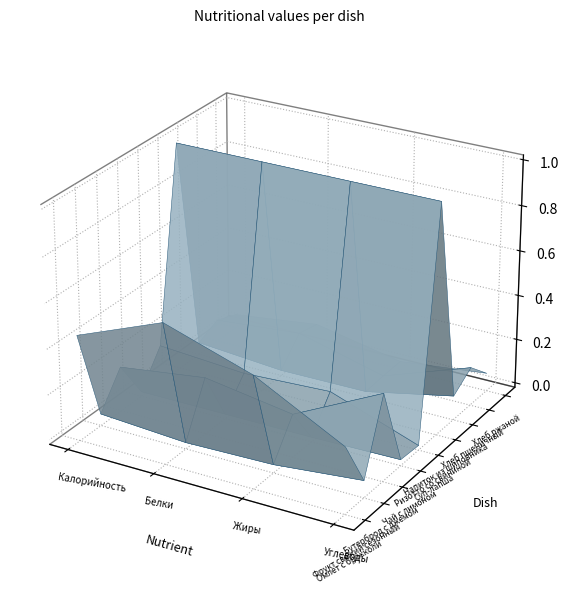

Is it true that Хлеб ржаной equals 29.3 at Калорийность?

False